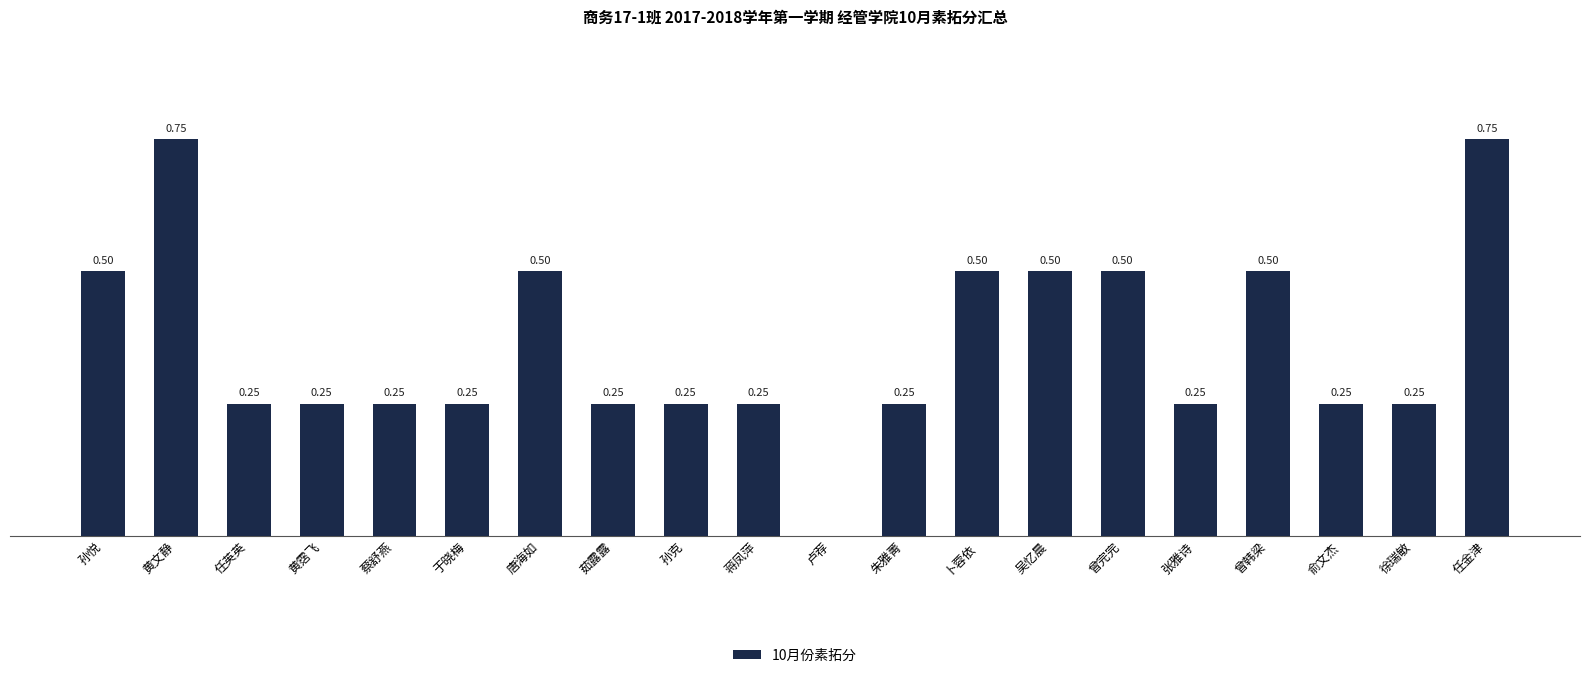

Where is the data nearest to the value 0?

卢荐